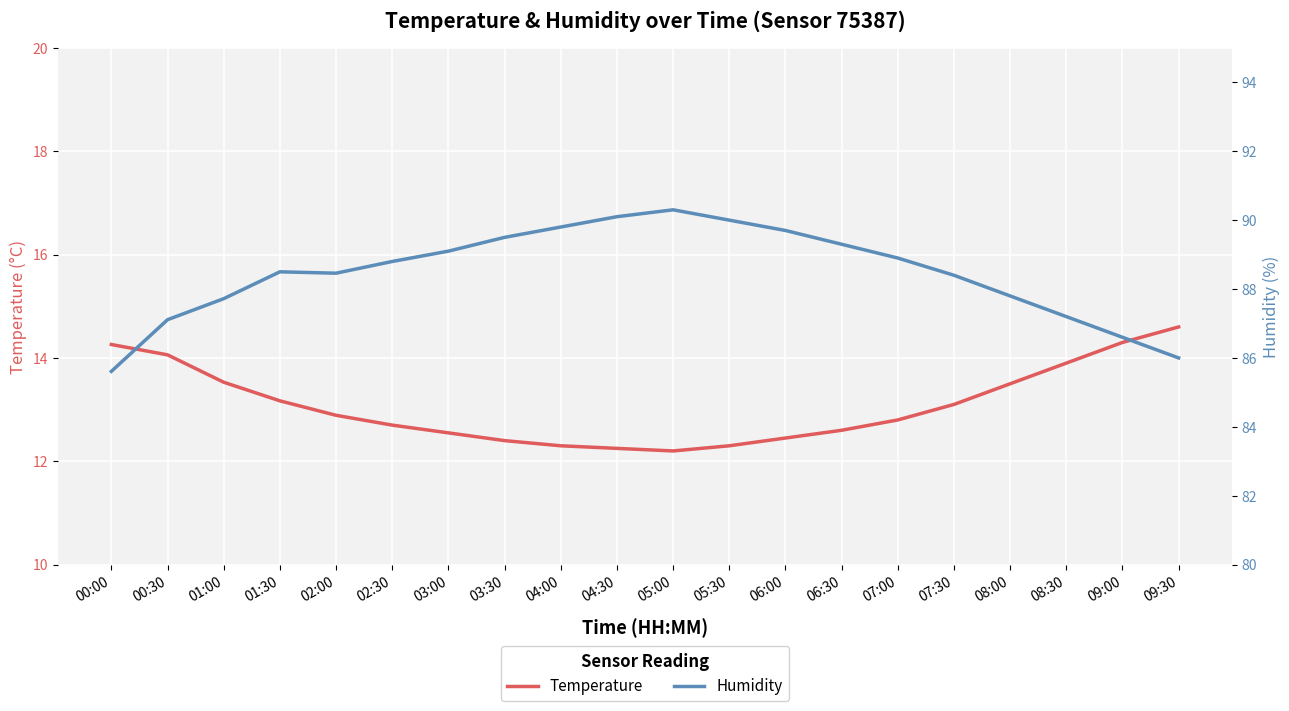

Count the number of categories in the chart.

20